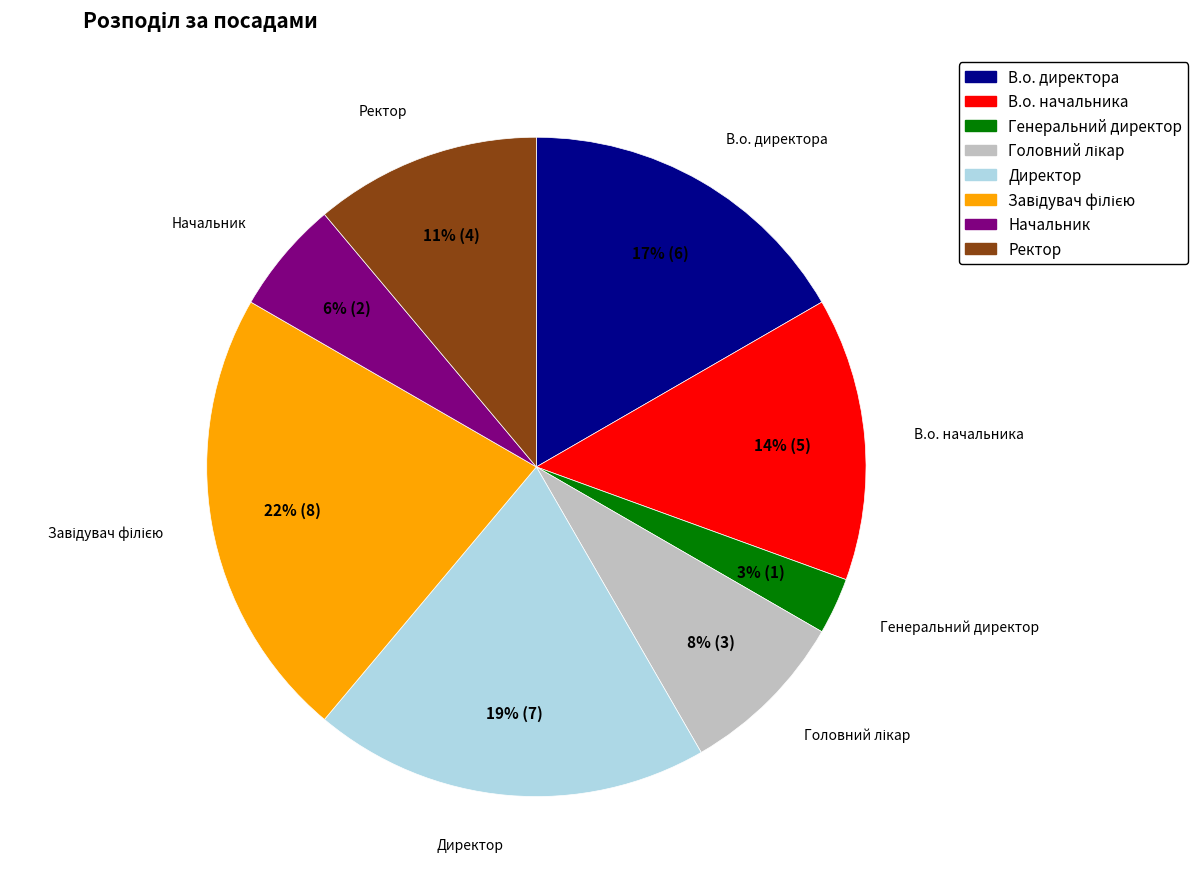

Between Начальник and Генеральний директор, which is larger?

Начальник